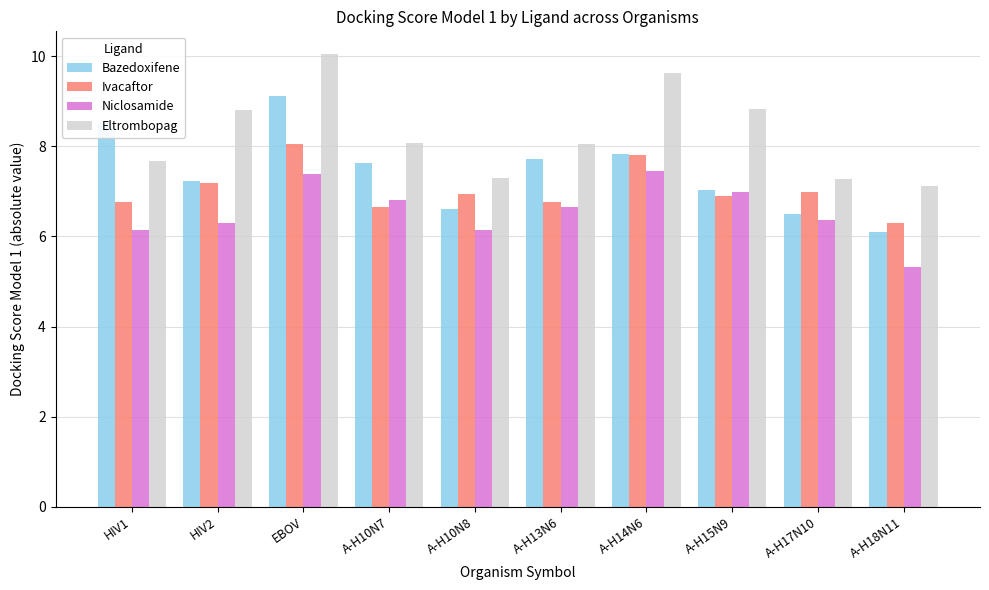

What is the approximate value of Eltrombopag at HIV2?

8.8